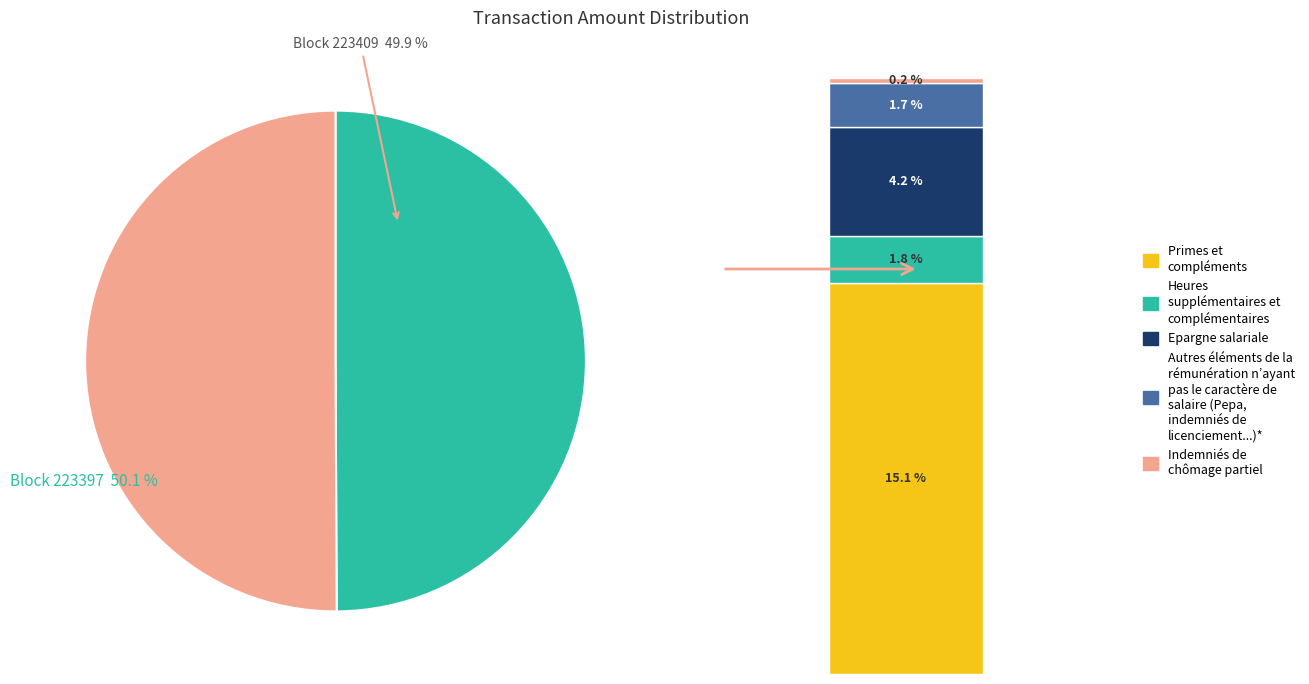

Count the number of slices in the pie.

2